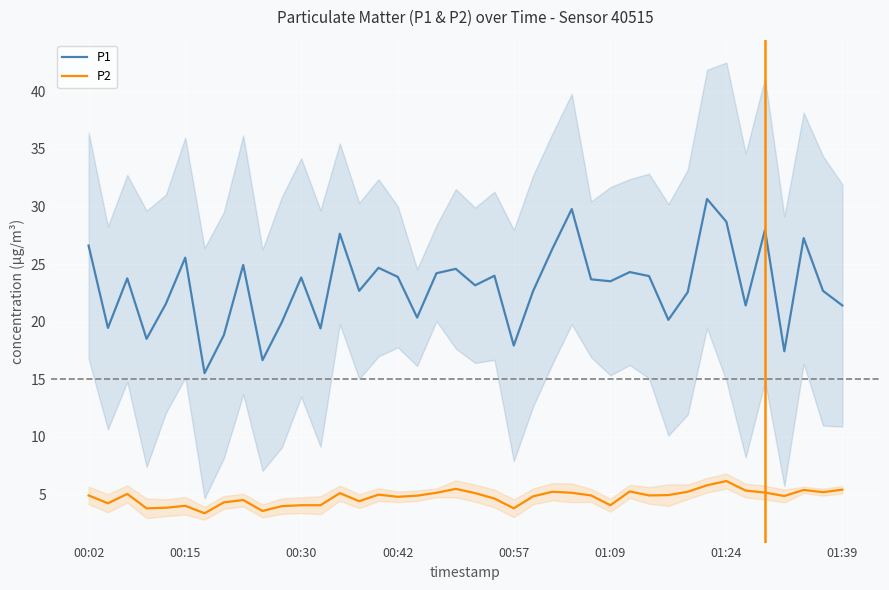

How many series are shown in this chart?

2